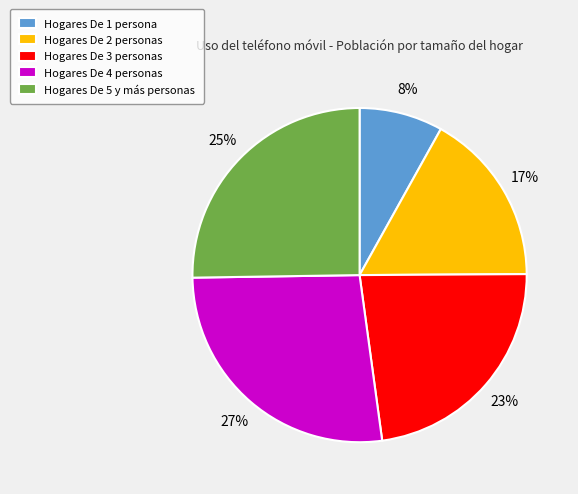

Which slice is the smallest?

Hogares De 1 persona